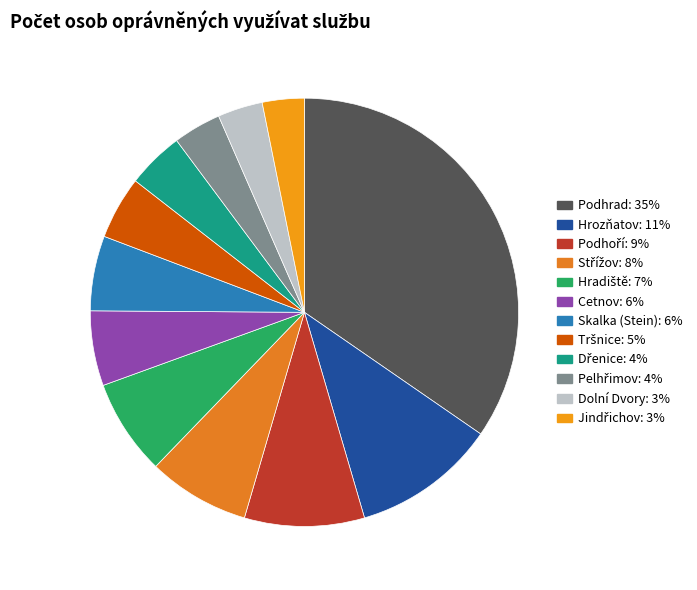

Which category has the biggest portion of the pie?

Podhrad